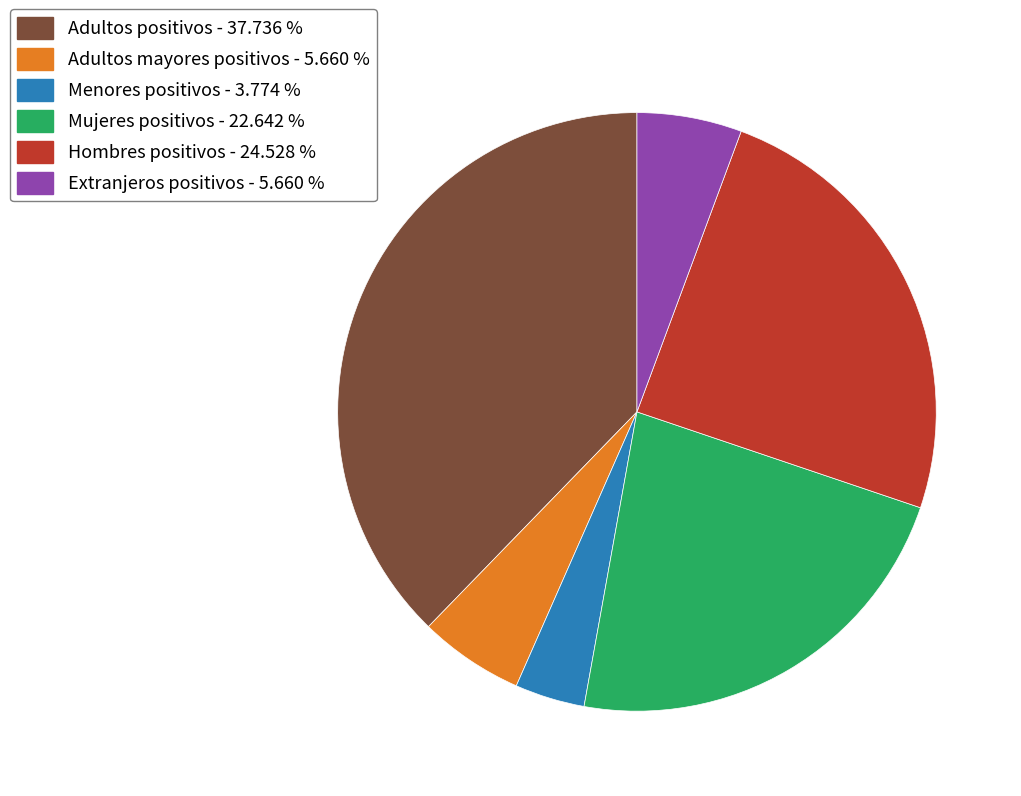

Which has a higher value, Menores positivos - 3.774 % or Hombres positivos - 24.528 %?

Hombres positivos - 24.528 %